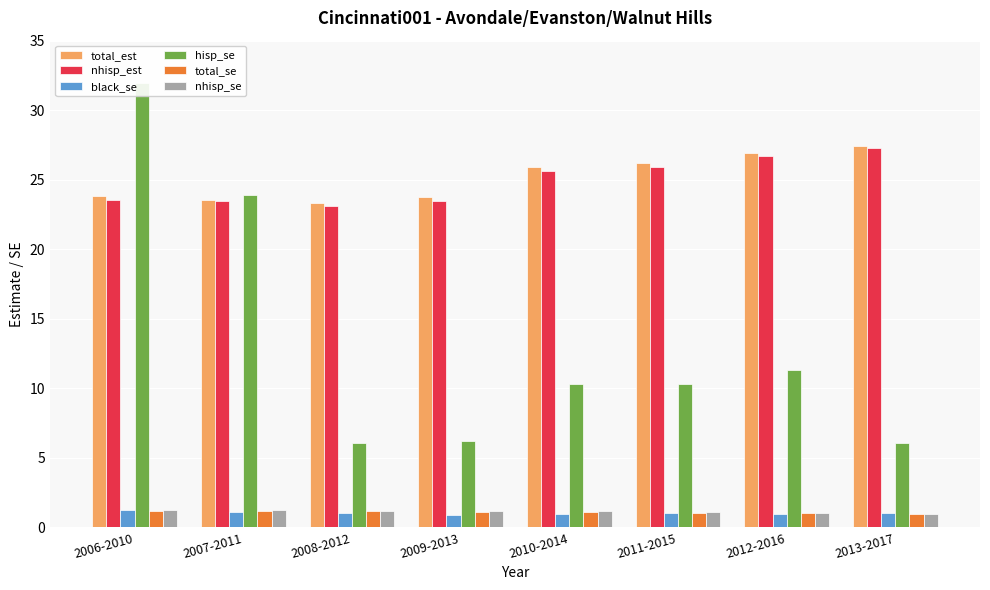

What is the sum of all nhisp_est values?

199.2